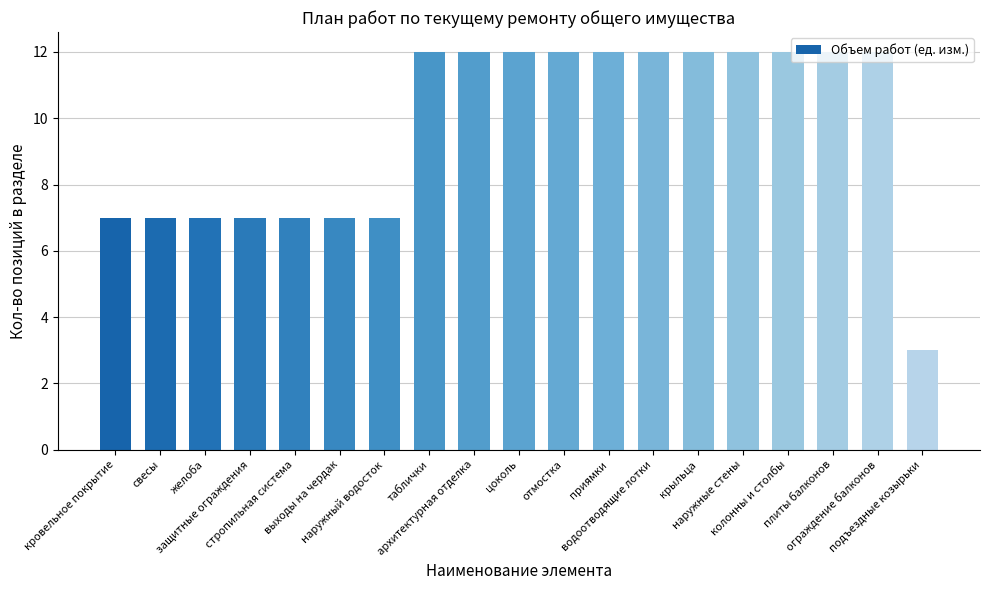

What is the difference between the maximum and second lowest values?

5